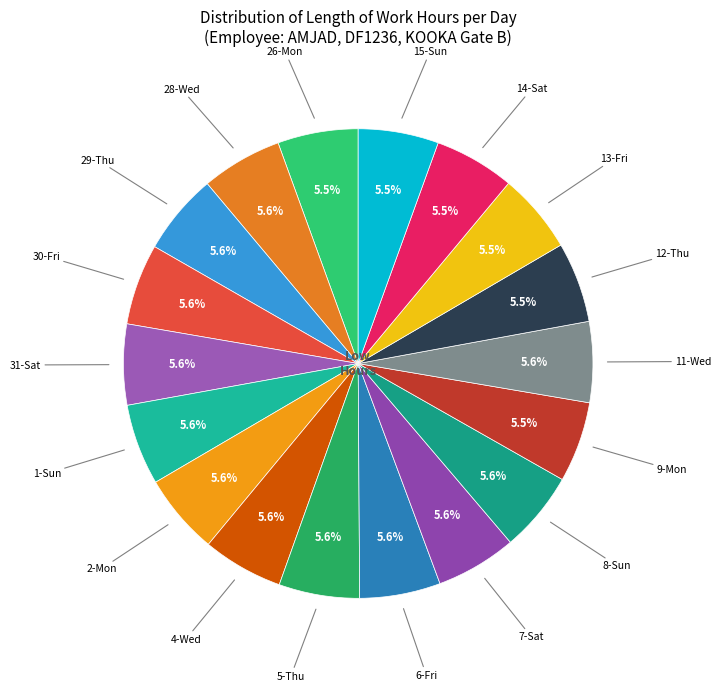

Count the number of slices in the pie.

18